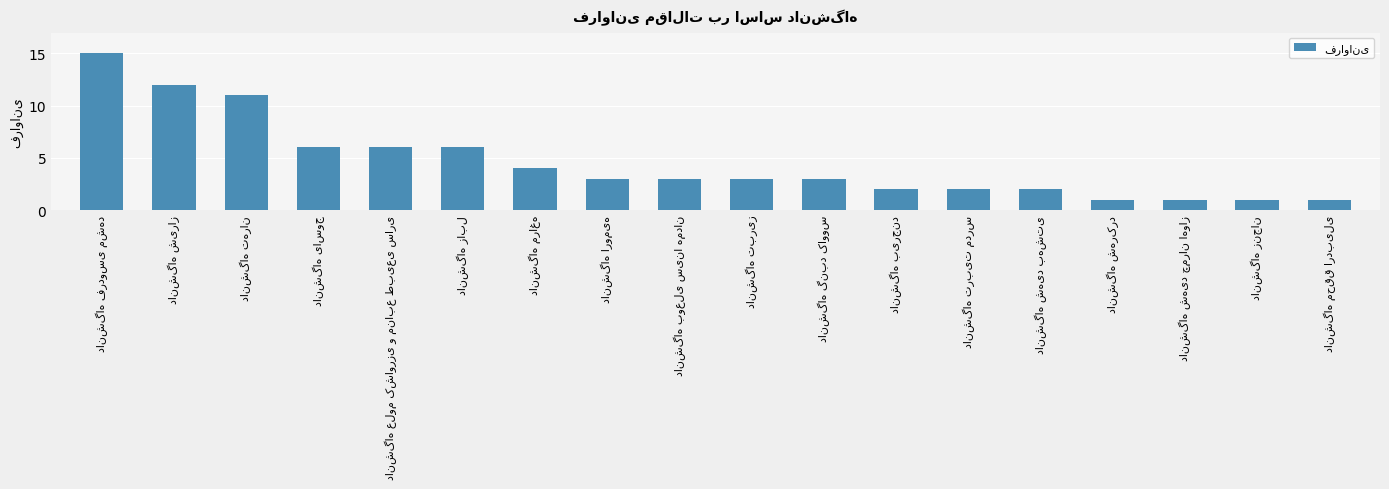

What is the value of the 8th bar from the left?

3